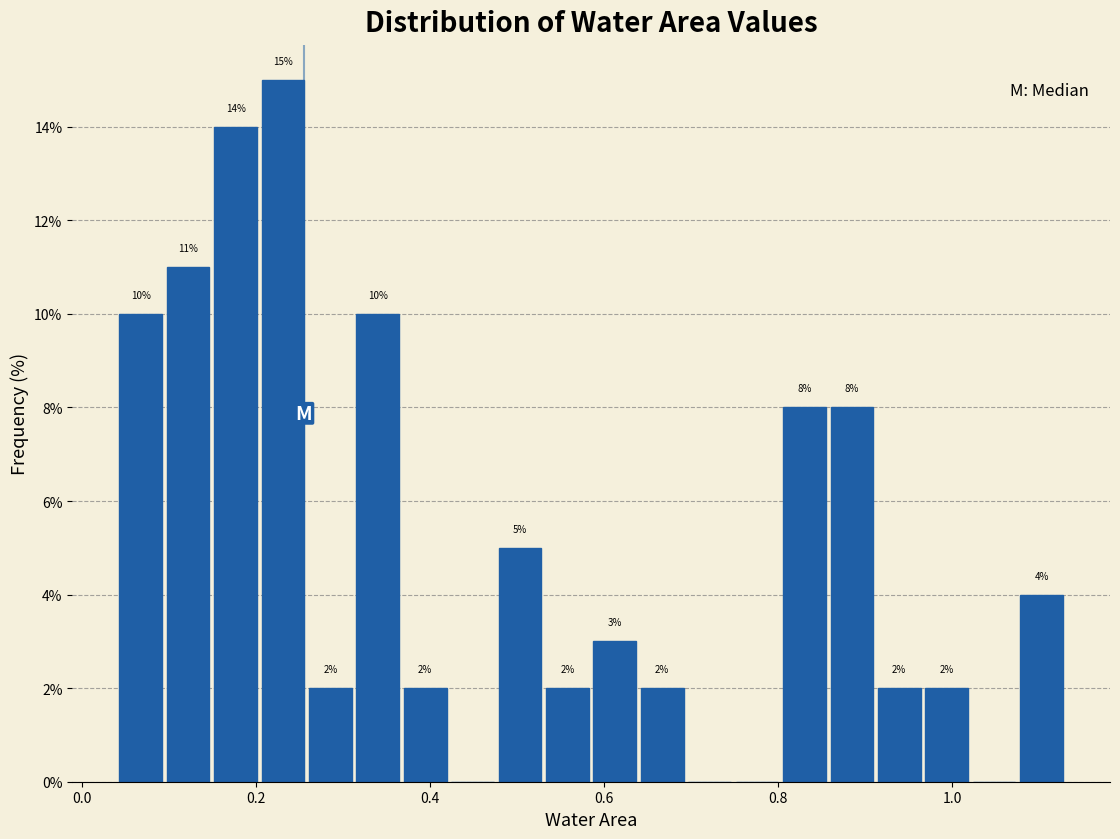

Read against the x-axis, roughly where is the centre of the tallest bar?

0.24